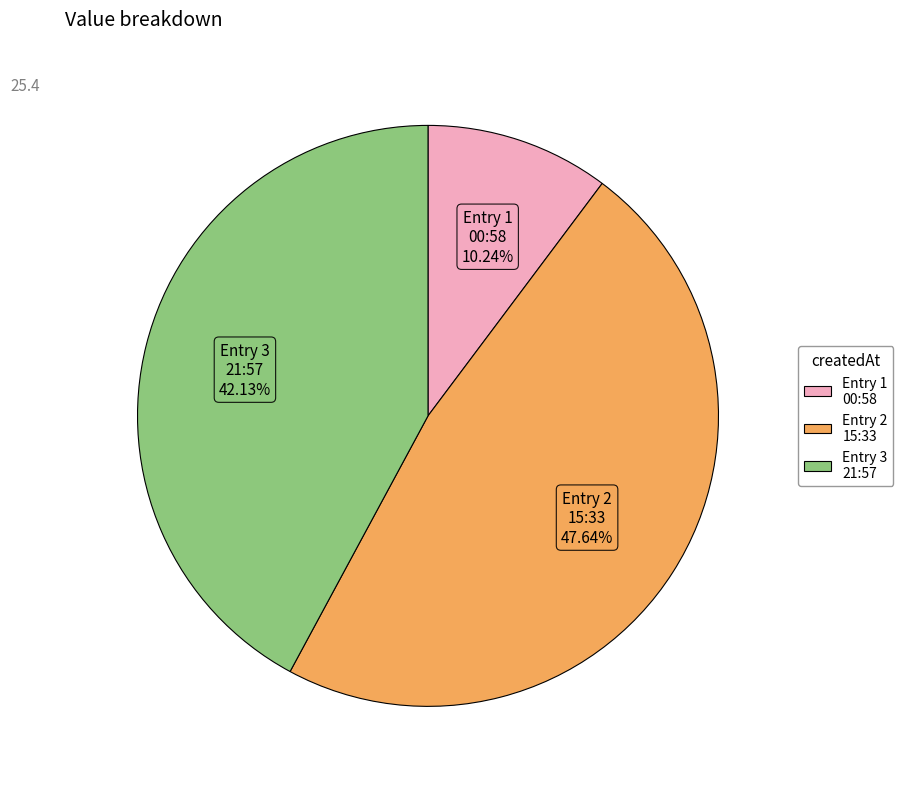

To the nearest percent, what is the difference between the largest and smallest slice percentages?

37%